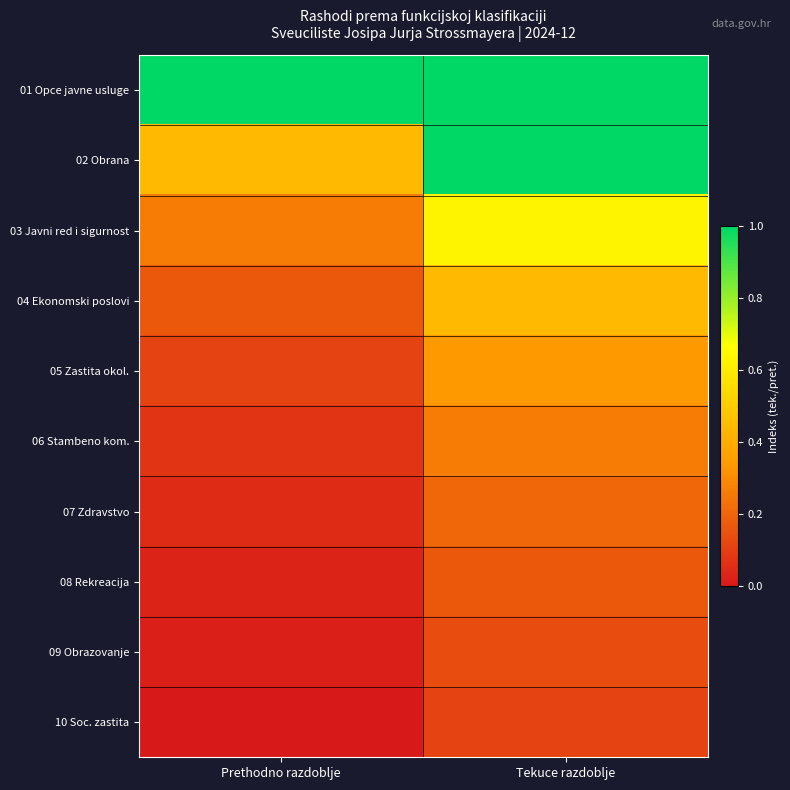

List the series in order of their peak value, highest first.

01 Opce javne usluge, 02 Obrana, 03 Javni red i sigurnost, 04 Ekonomski poslovi, 05 Zastita okol., 06 Stambeno kom., 07 Zdravstvo, 08 Rekreacija, 09 Obrazovanje, 10 Soc. zastita